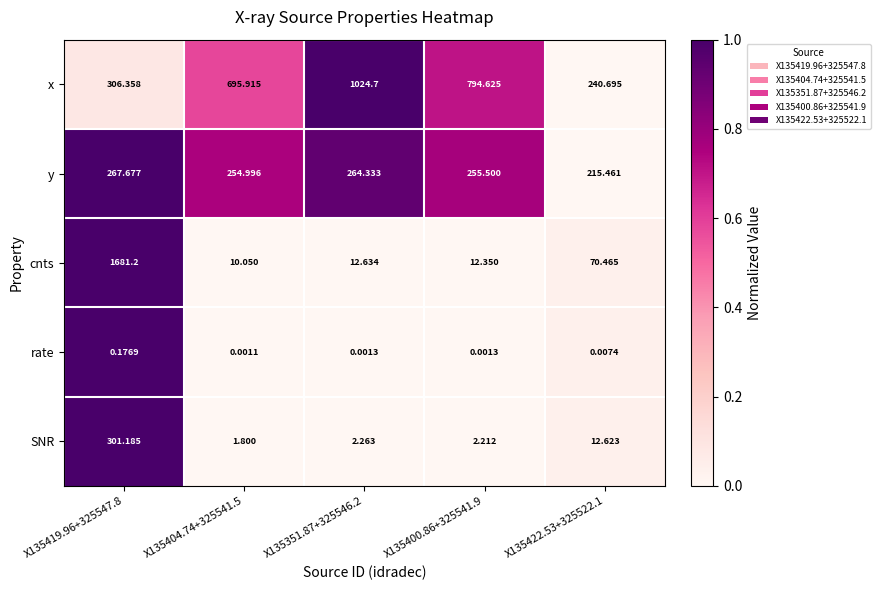

Which series has the largest range (max minus min)?

cnts